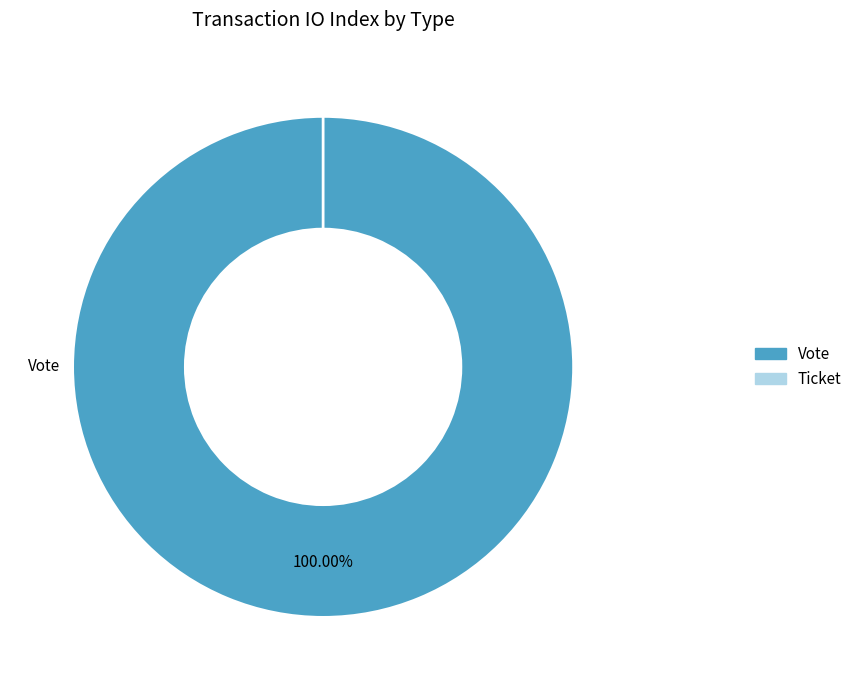

To the nearest percent, what is the average slice percentage?

50%